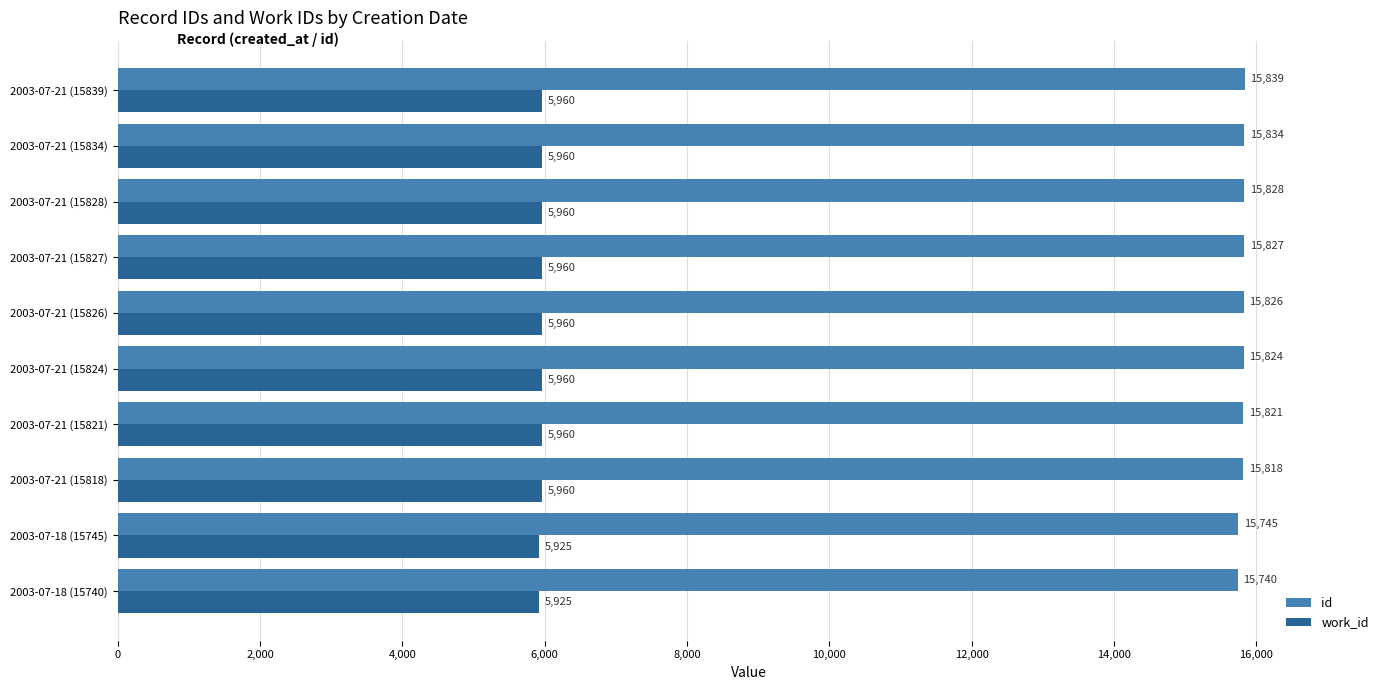

What is the sum of all work_id values?

59530